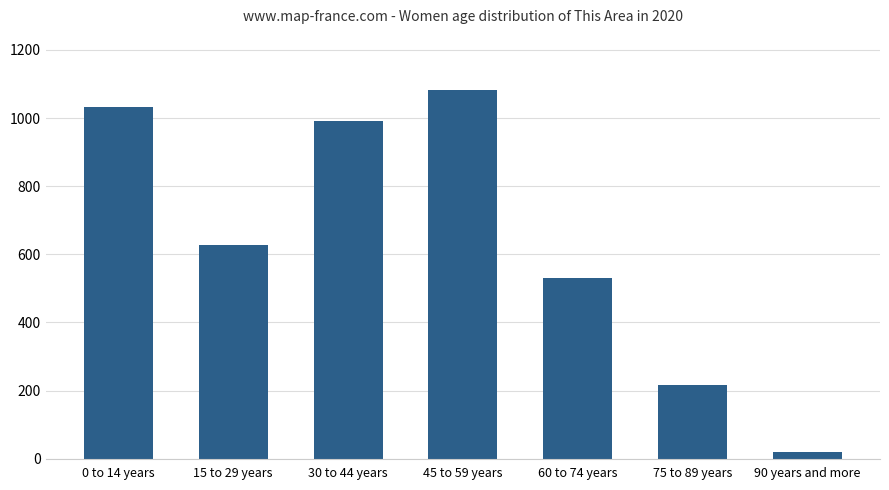

What is the label of the 5th bar from the left?

60 to 74 years